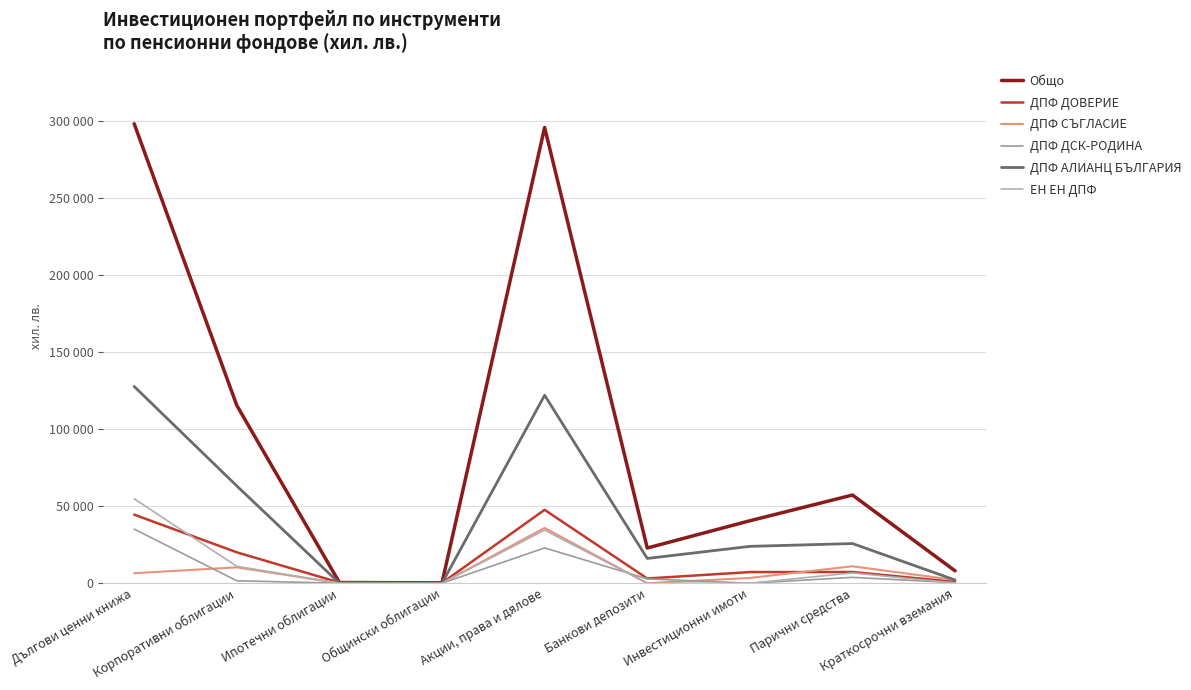

How many interior local valleys does the ДПФ ДСК-РОДИНА series have?

1